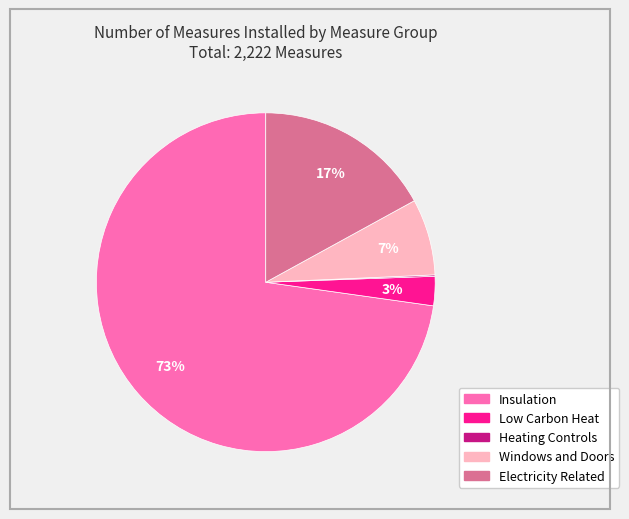

What percentage is the Windows and Doors slice, to the nearest percent?

7%